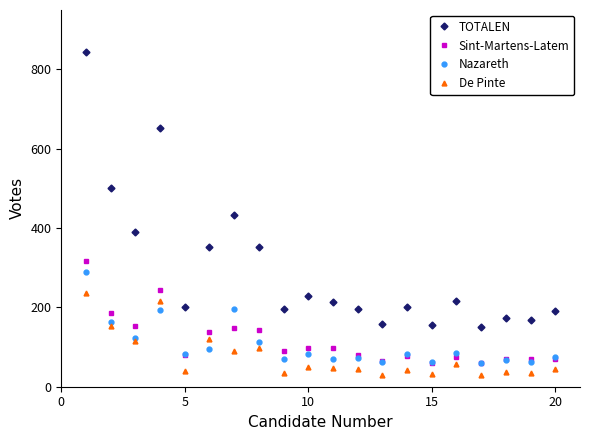

True or false: Sint-Martens-Latem has more than 2 points higher than both neighbors.

True